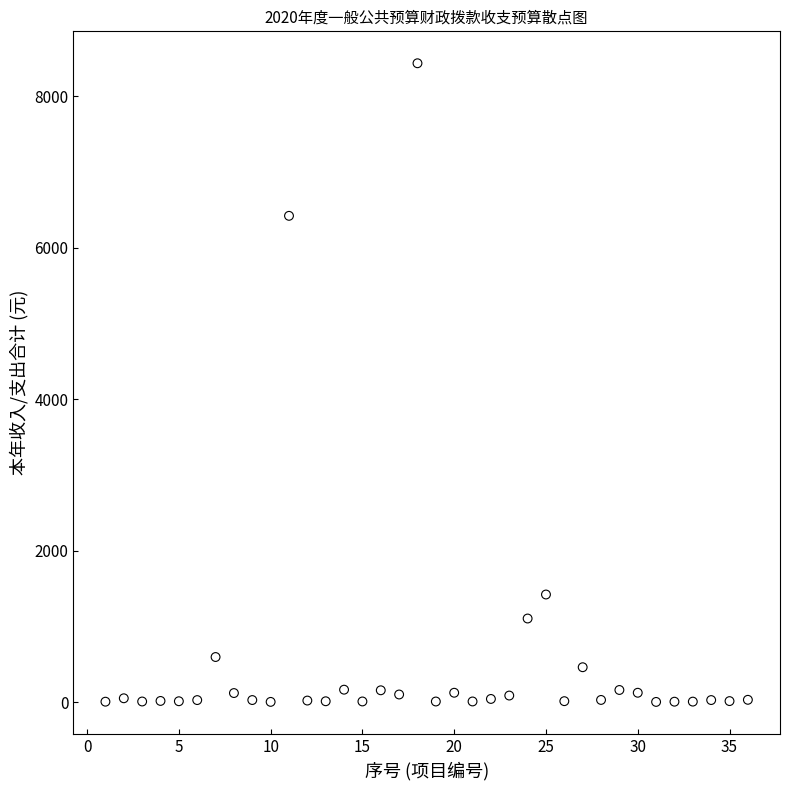

What is the range of Y values (max minus min)?

8431.3